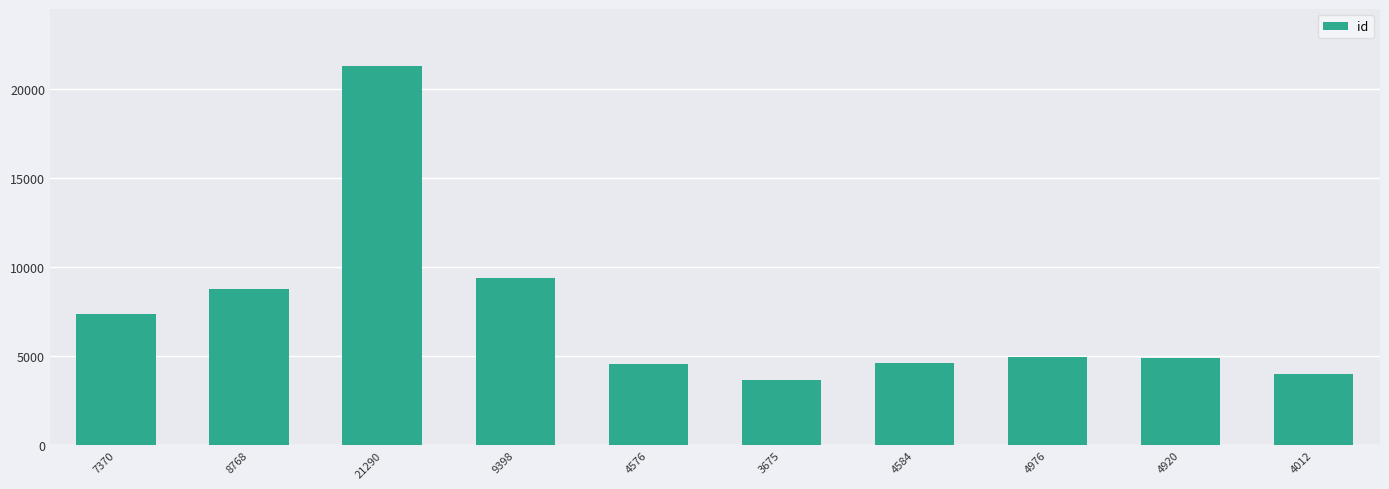

What is the change in value from 3675 to 4012?

+337